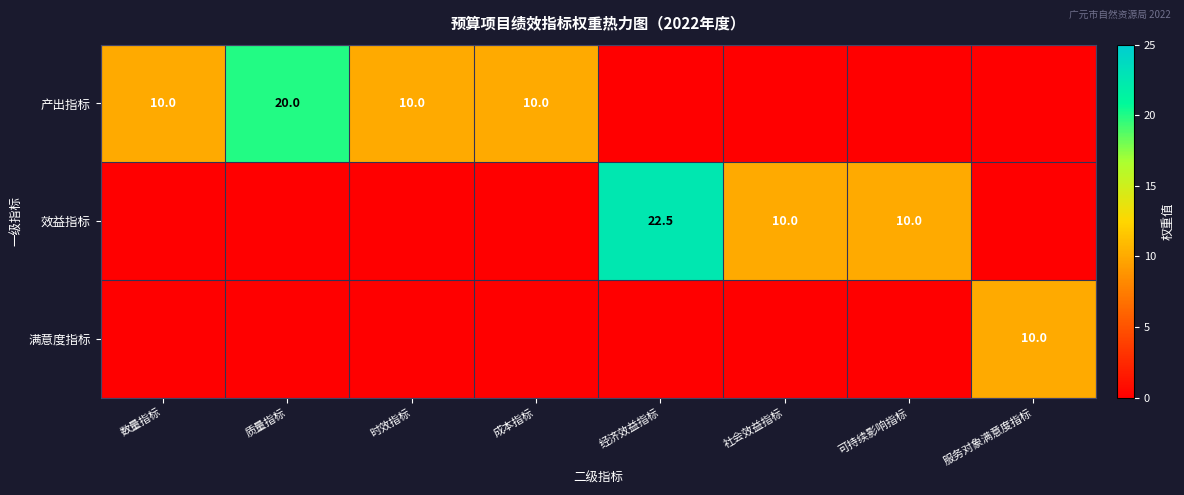

Is it true that 效益指标 equals 5.1 at 社会效益指标?

False